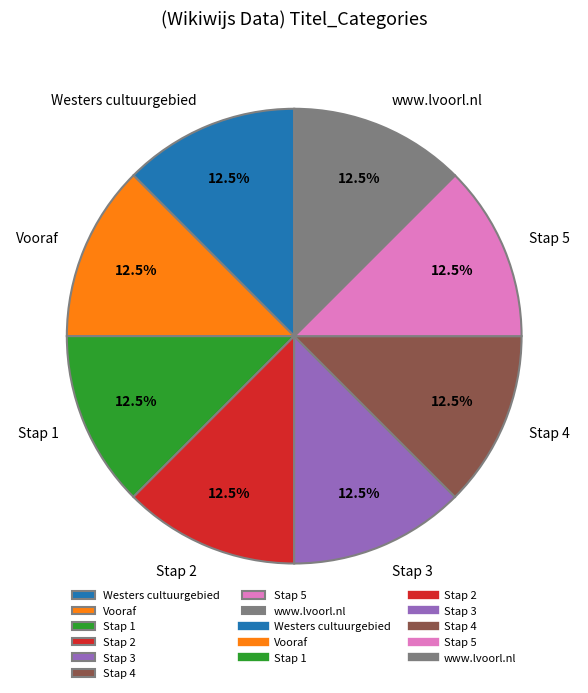

To the nearest percent, what is the combined percentage of www.lvoorl.nl and Stap 5?

25%